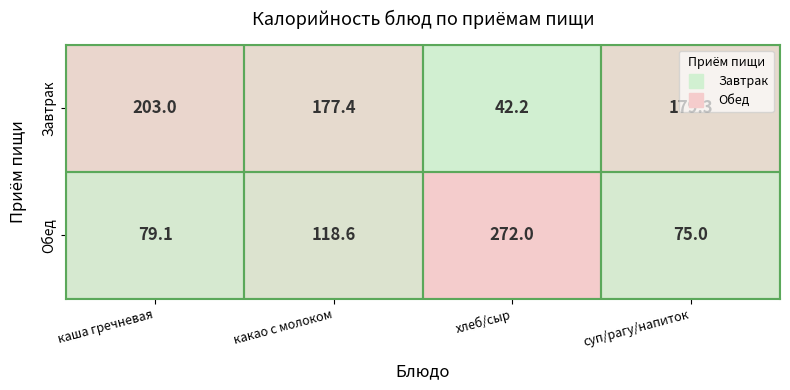

How many data points does each series have?

4